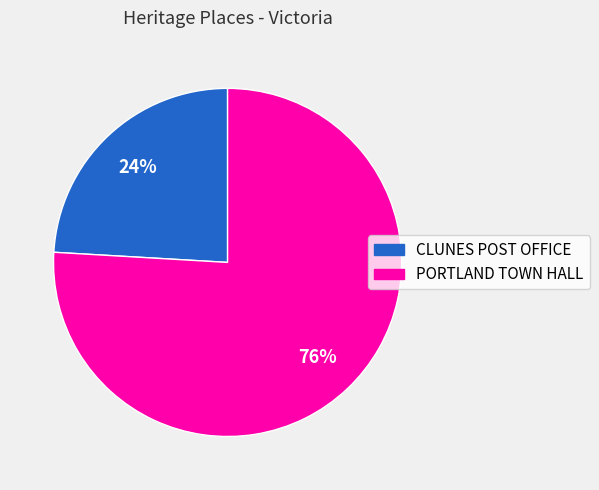

What is the largest slice in the pie chart?

PORTLAND TOWN HALL